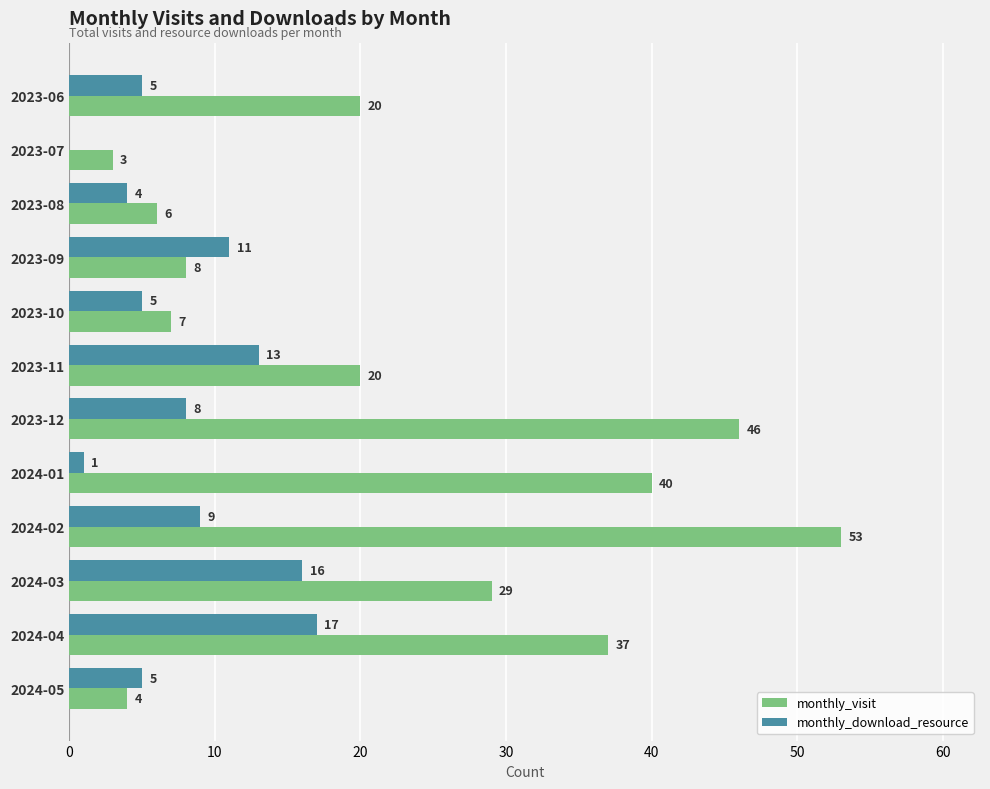

The value of monthly_visit at 2024-02 is 53. True or false?

True